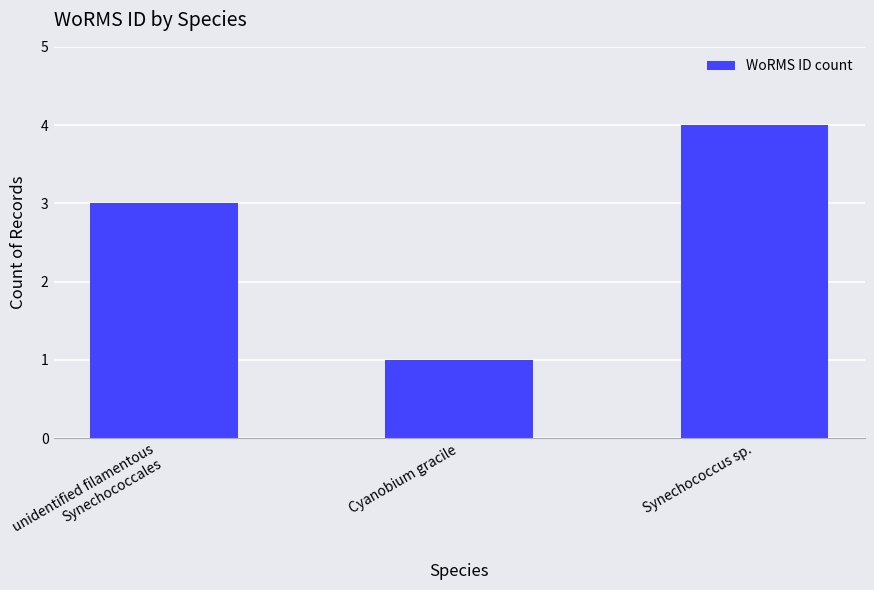

Reading right to left, list all the values displayed in this chart.

Synechococcus sp.=4	Cyanobium gracile=1	unidentified filamentous
Synechococcales=3